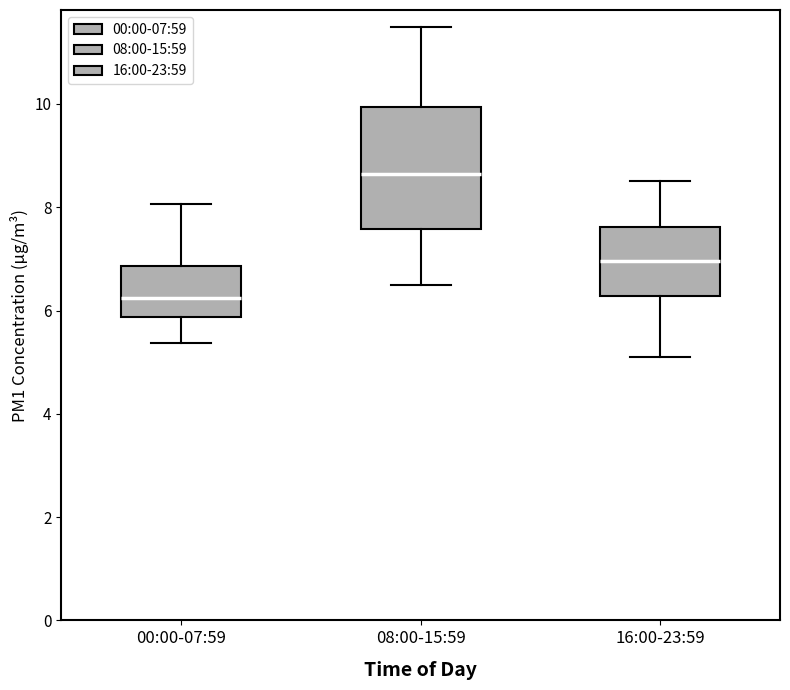

Which box's median line is the highest?

08:00-15:59